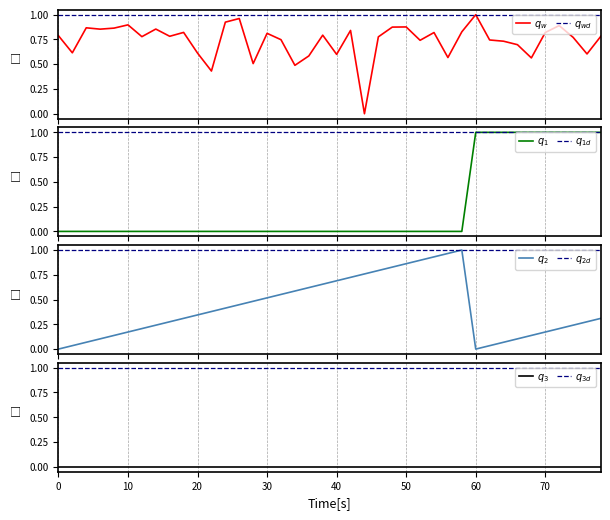

How many categories are shown in the chart?

40